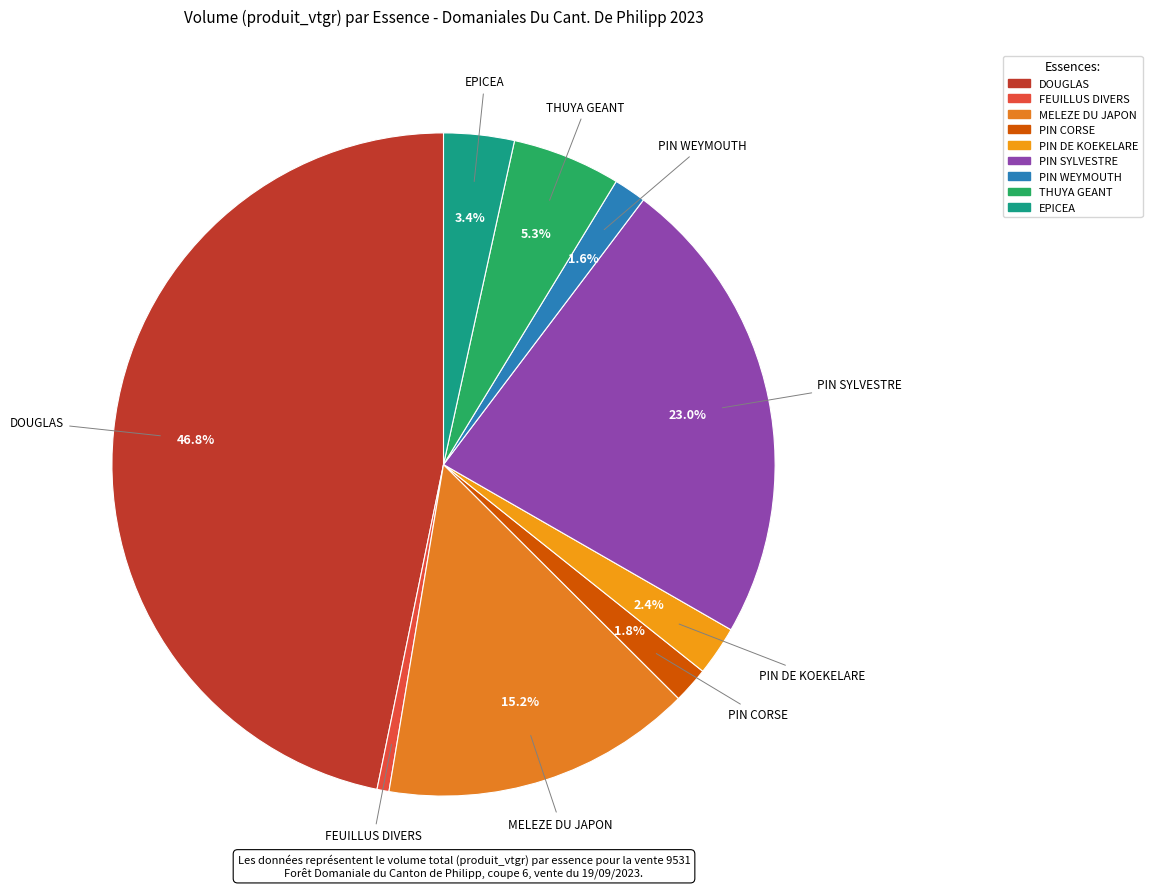

To the nearest percent, what is the combined percentage of DOUGLAS and PIN SYLVESTRE?

70%